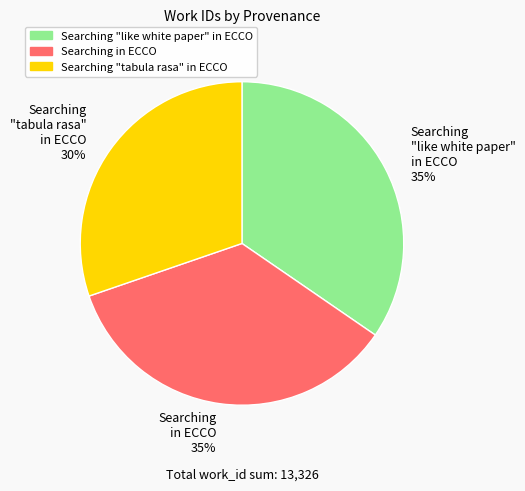

Which category has the smallest portion of the pie?

Searching "tabula rasa" in ECCO